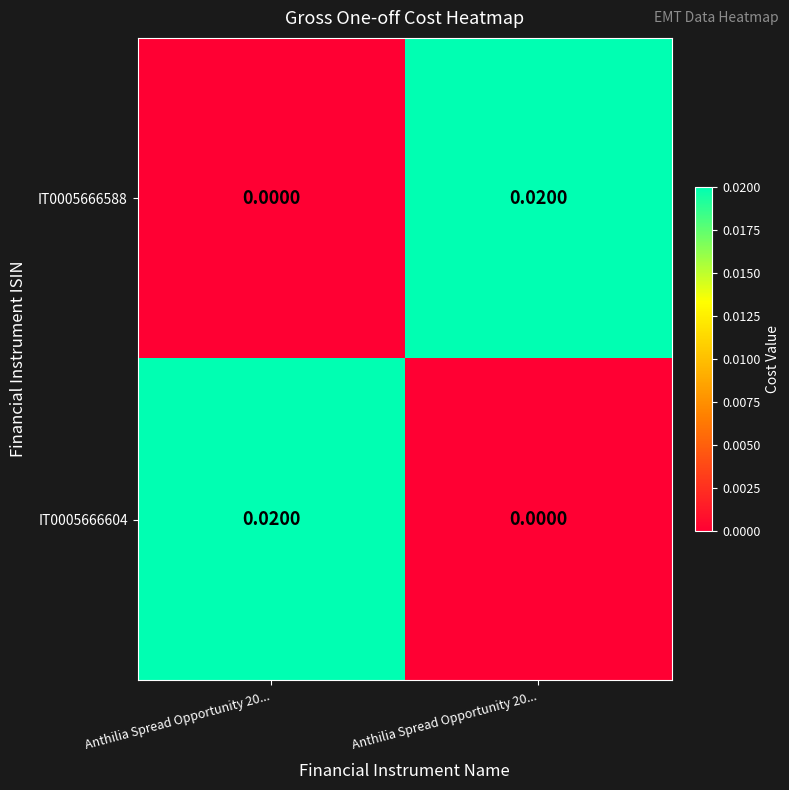

Count the number of categories in the chart.

2